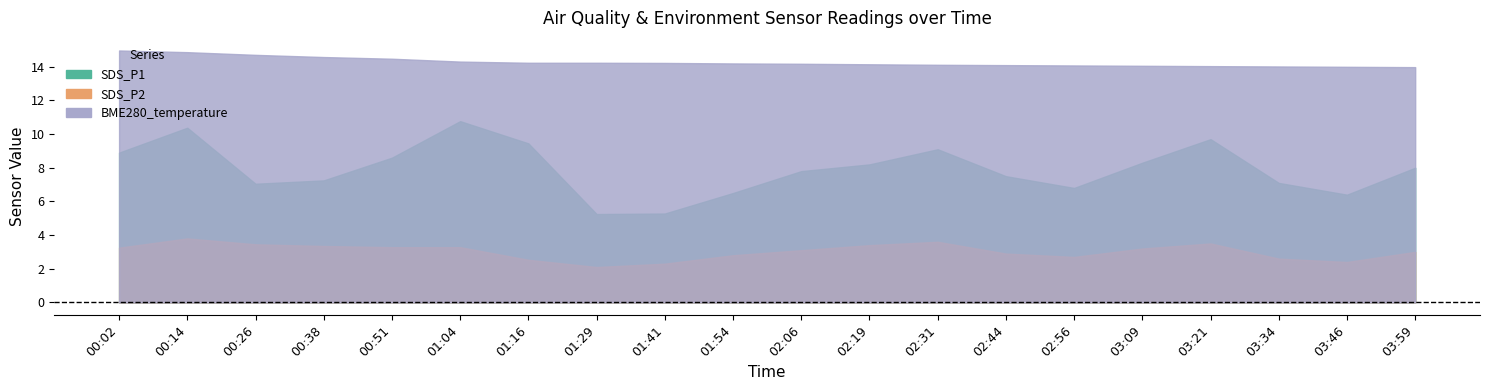

What is the minimum value for SDS_P1?

5.2